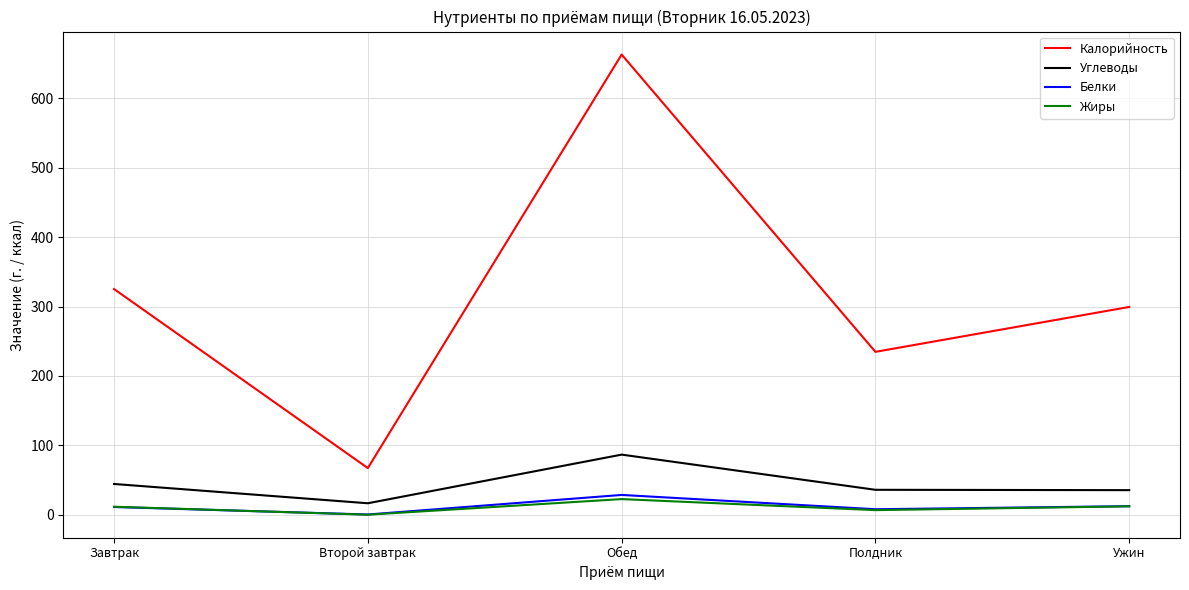

List the series in order of their peak value, highest first.

Калорийность, Углеводы, Белки, Жиры